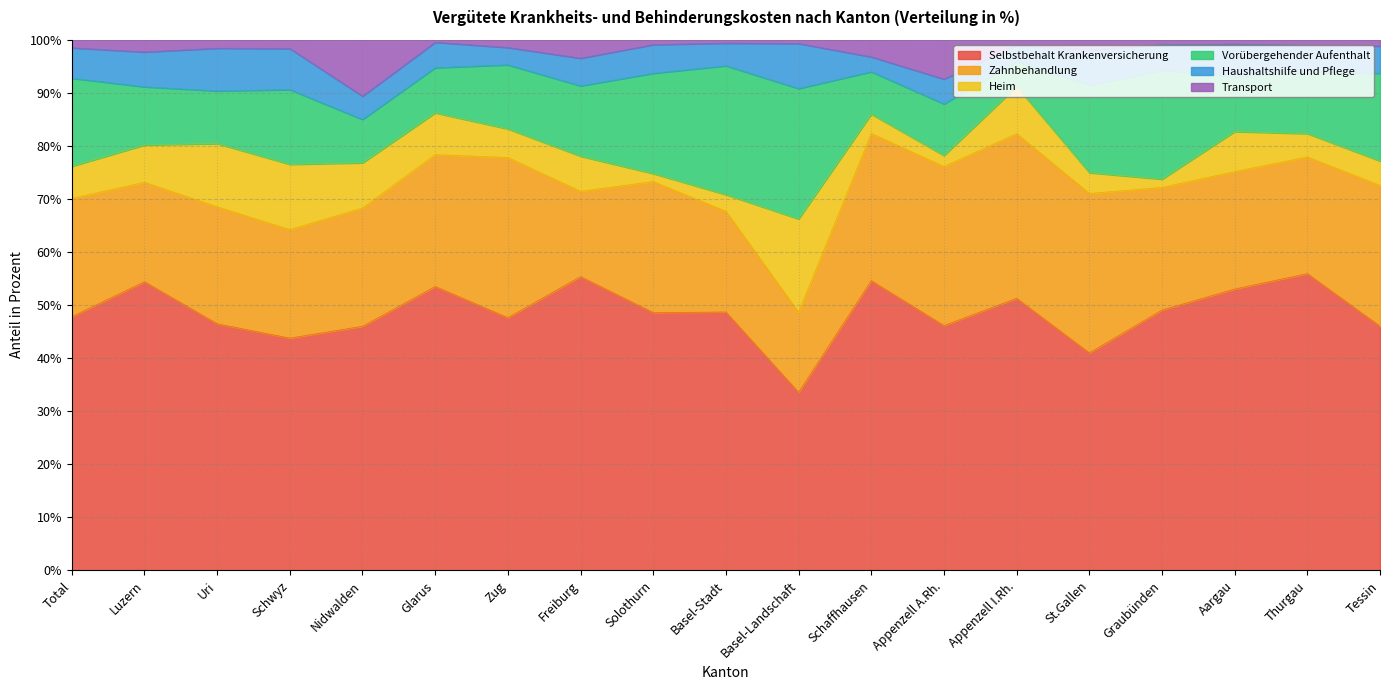

At how many categories does at least one series exceed 34?

18